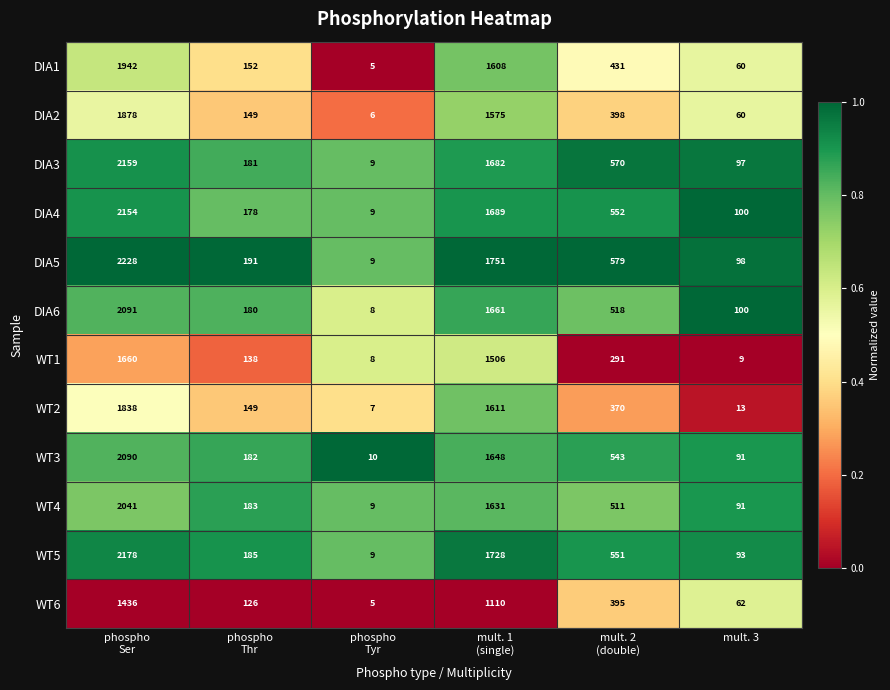

Which series has the largest range (max minus min)?

DIA5